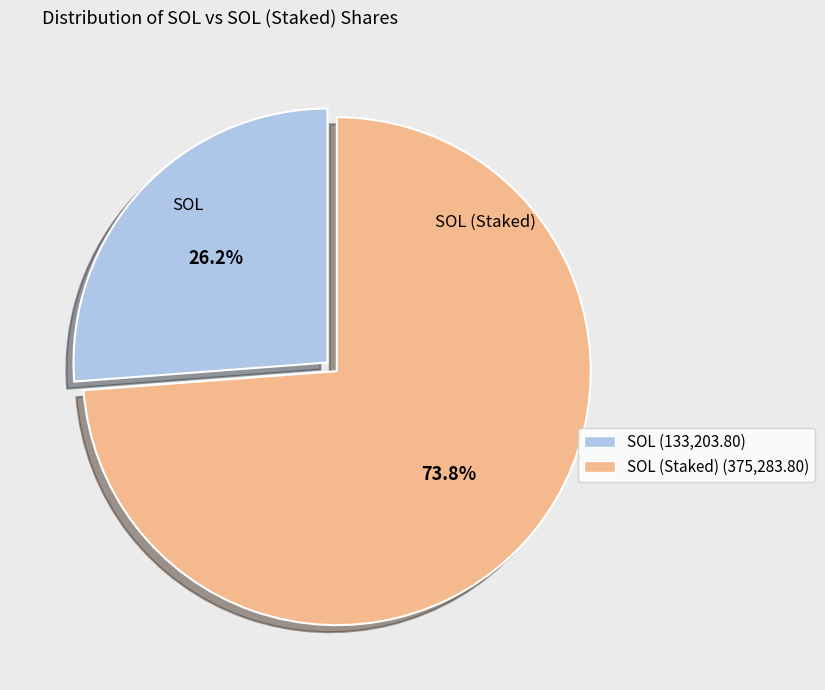

Does any single category account for the majority?

Yes